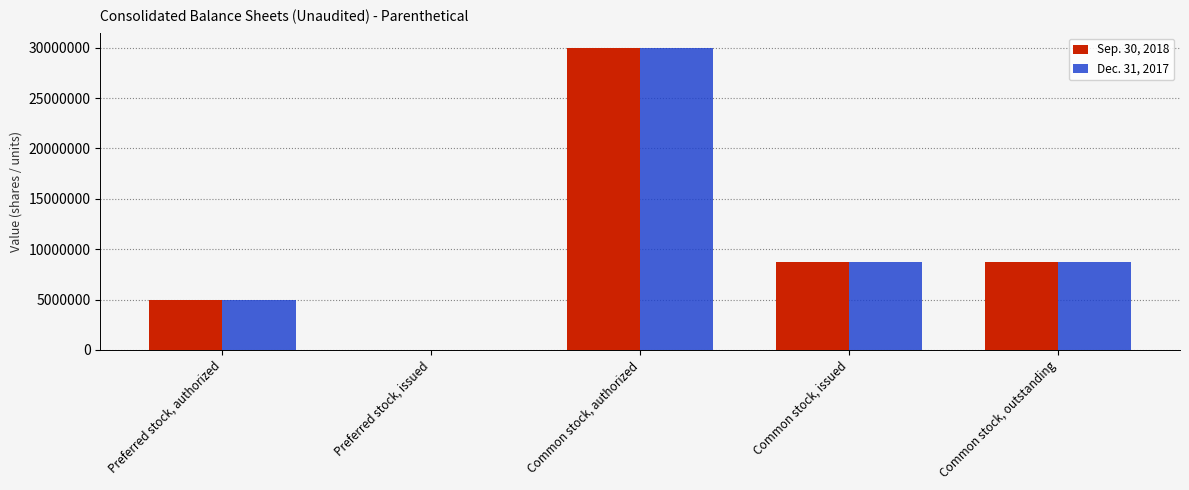

Reading left to right, extract all data points from this chart.

Sep. 30, 2018: Preferred stock, authorized=5000000	Preferred stock, issued=0	Common stock, authorized=30000000	Common stock, issued=8726045	Common stock, outstanding=8726045
Dec. 31, 2017: Preferred stock, authorized=5000000	Preferred stock, issued=0	Common stock, authorized=30000000	Common stock, issued=8726045	Common stock, outstanding=8726045